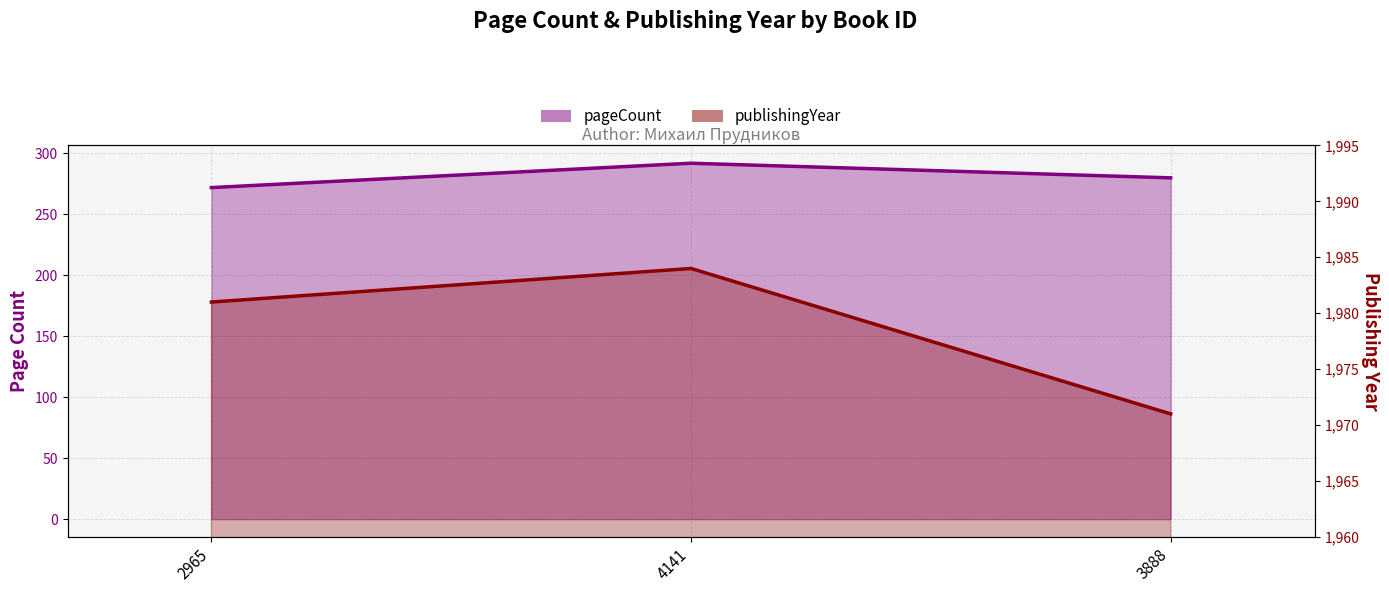

What is the sum of the pageCount values at 2965 and 4141?

564